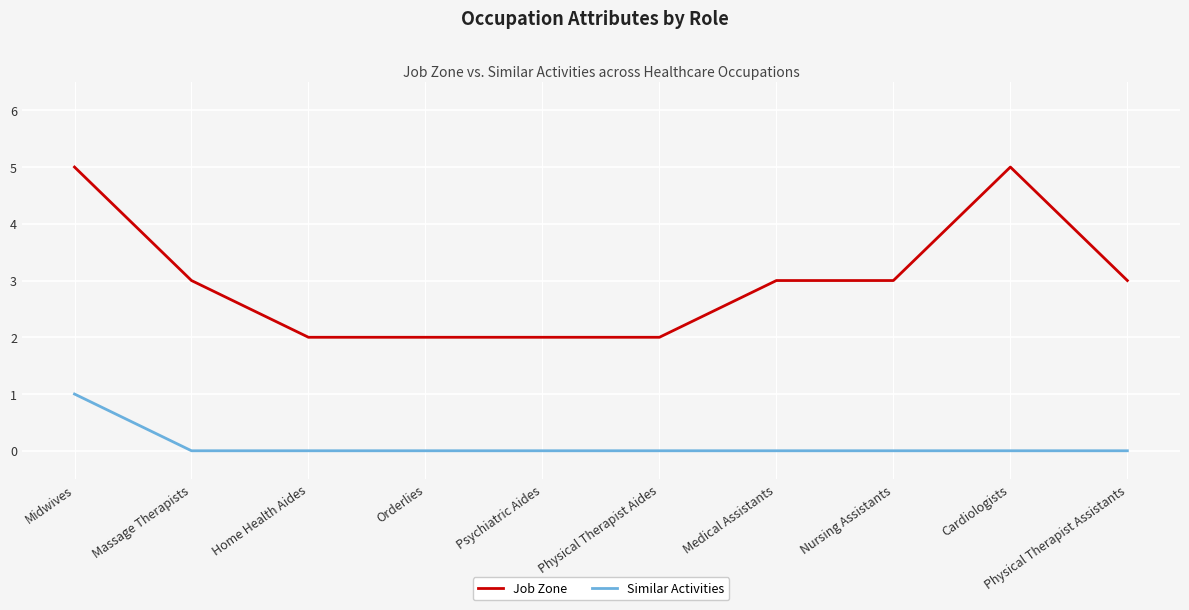

What position from the left is Medical Assistants?

7